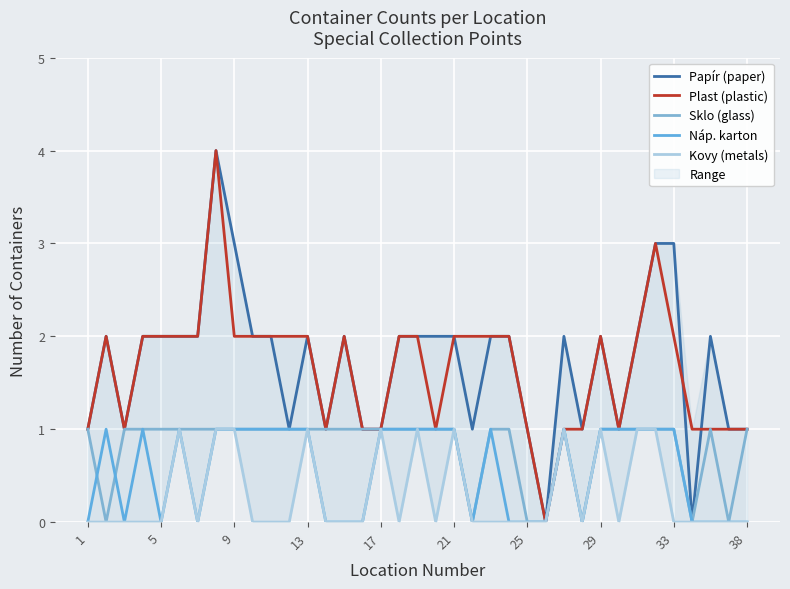

Where is Kovy (metals) nearest to the value 0?

1